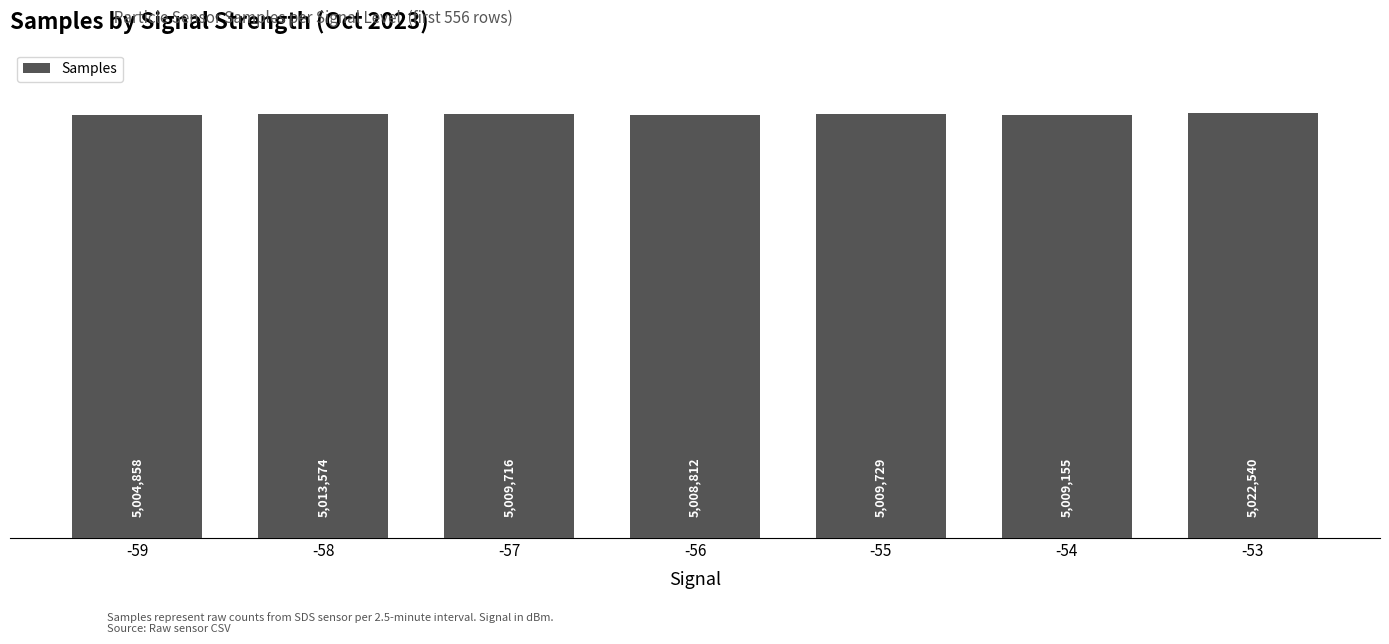

Are the bars horizontal?

No